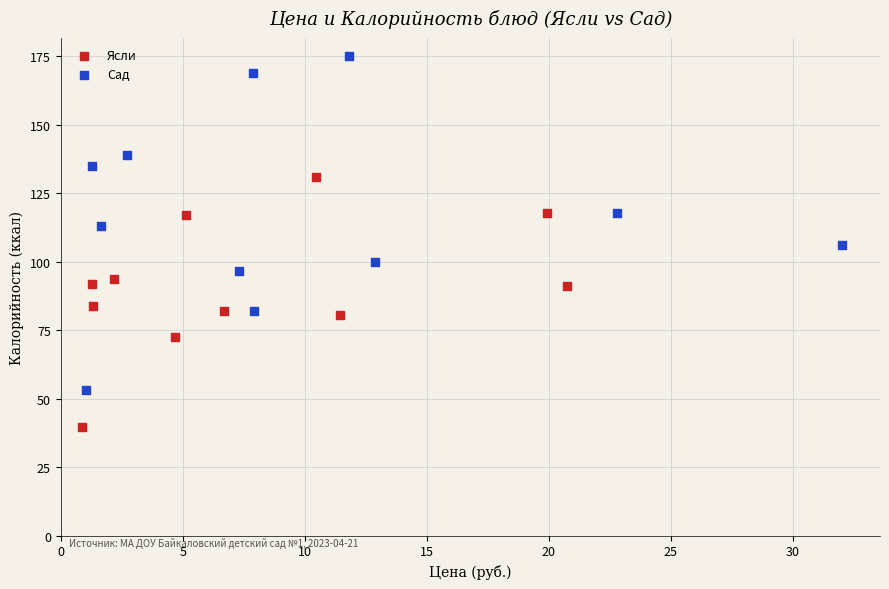

Which series contains the highest Y value?

Сад